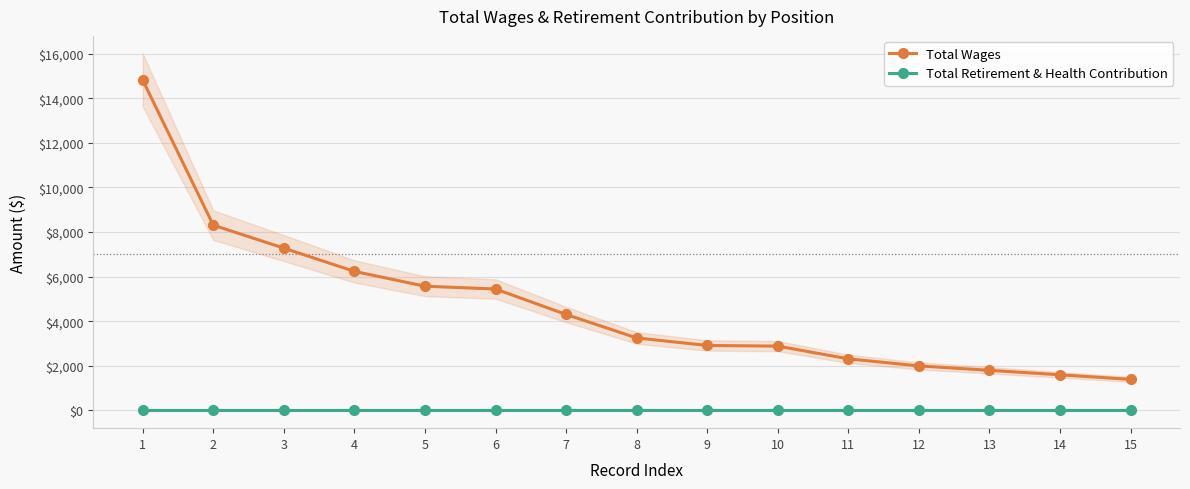

True or false: Total Wages has more than 2 interior local peaks.

False